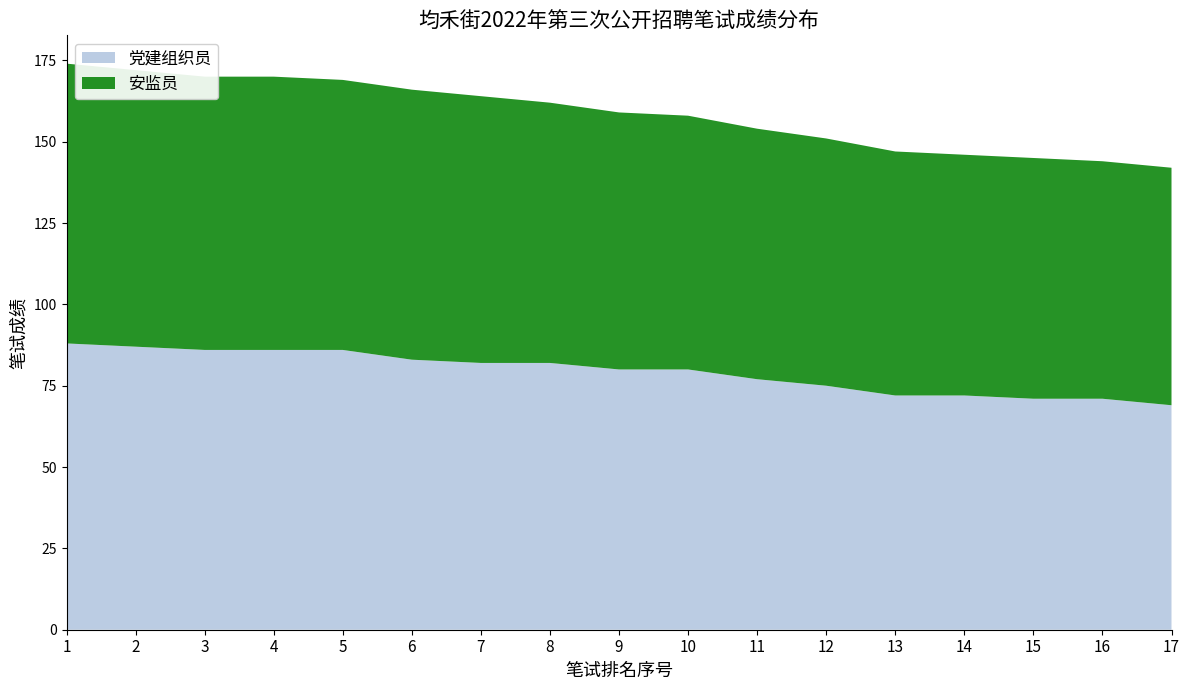

Reading left to right, what are all the values shown in this chart?

党建组织员: 1=88	2=87	3=86	4=86	5=86	6=83	7=82	8=82	9=80	10=80	11=77	12=75	13=72	14=72	15=71	16=71	17=69
安监员: 1=86	2=85	3=84	4=84	5=83	6=83	7=82	8=80	9=79	10=78	11=77	12=76	13=75	14=74	15=74	16=73	17=73